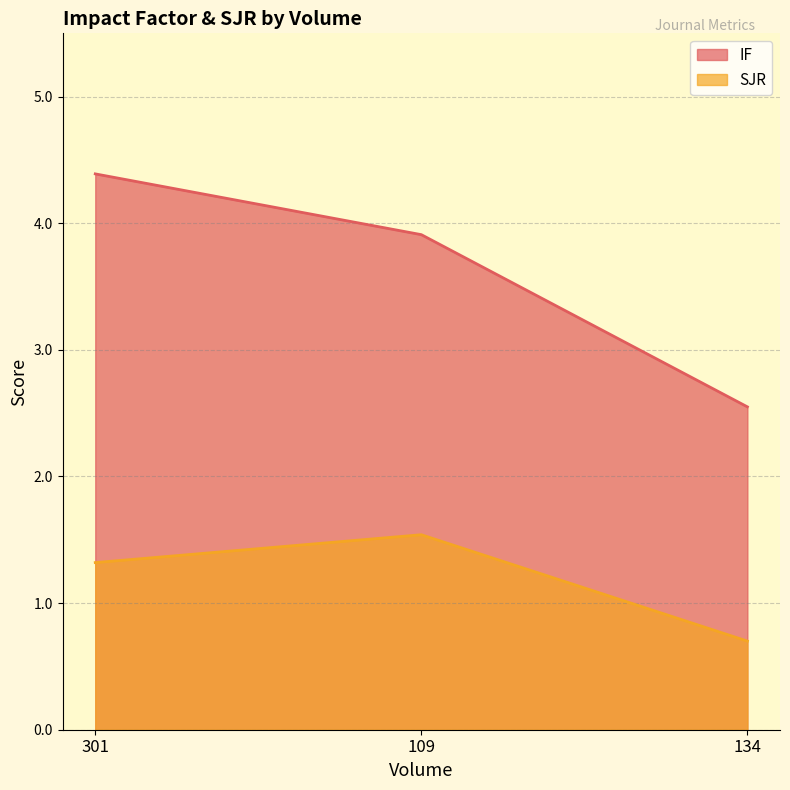

True or false: SJR has a value of 1.8 at 301.

False